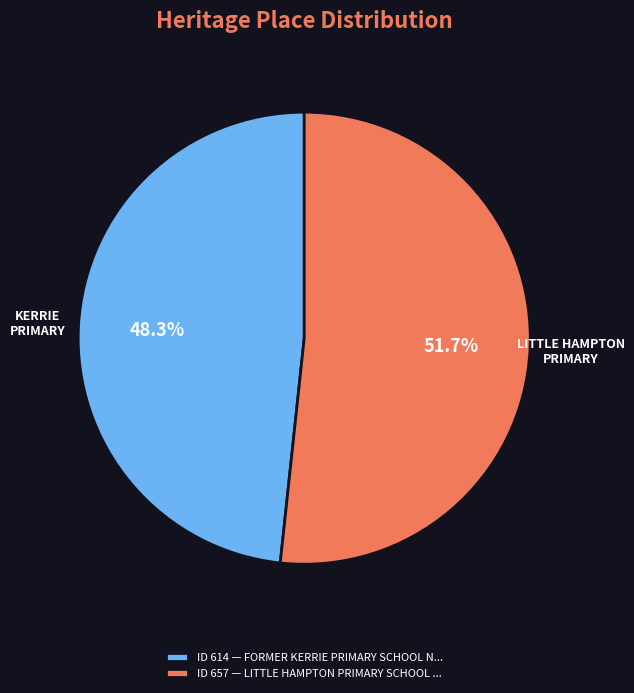

What is the ratio of the value at ID 657 — LITTLE HAMPTON PRIMARY SCHOOL ... to the value at ID 614 — FORMER KERRIE PRIMARY SCHOOL N...?

1.1